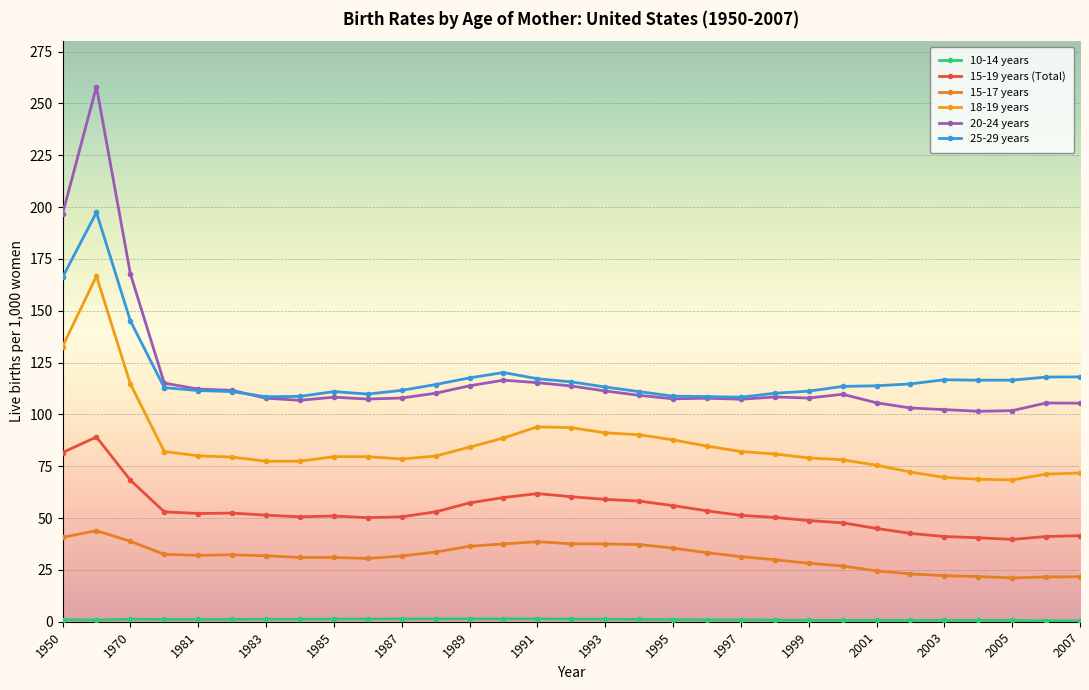

In 15-17 years, how many points are lower than both neighbors (excluding endpoints)?

3